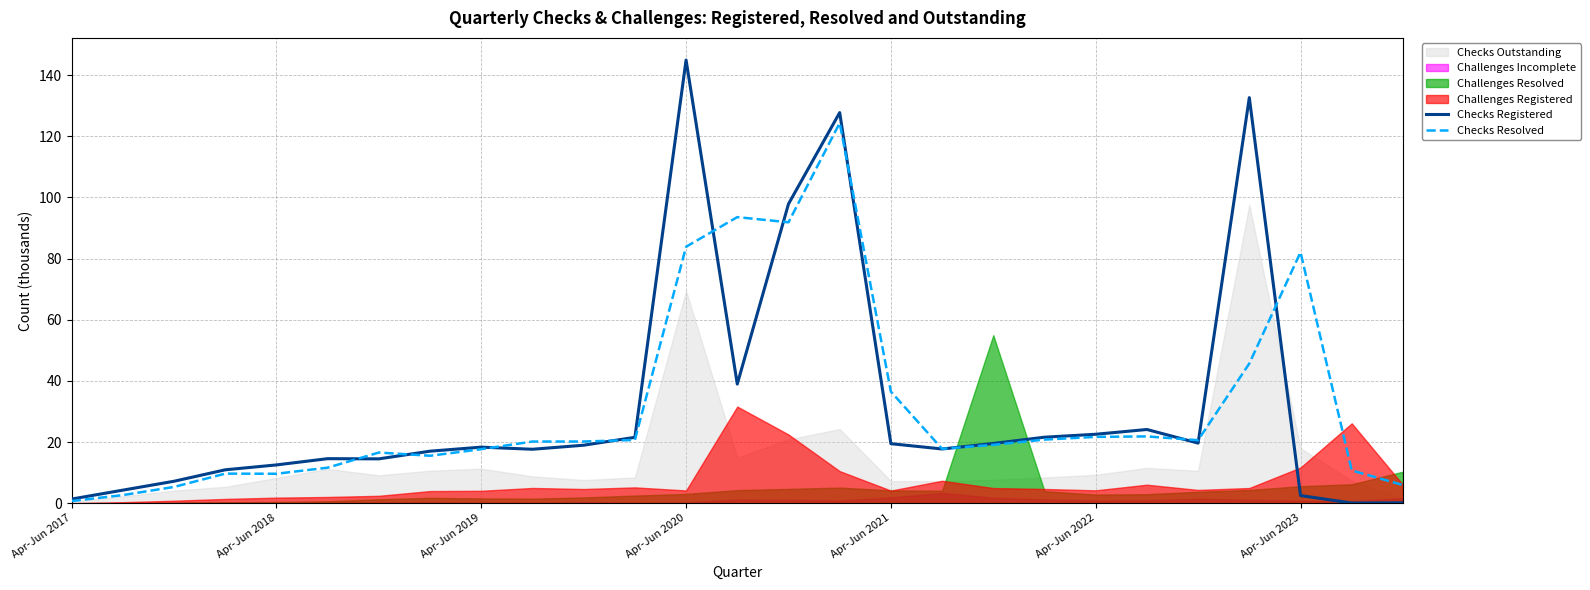

The Checks Registered series shows 127.7 at 15. True or false?

True